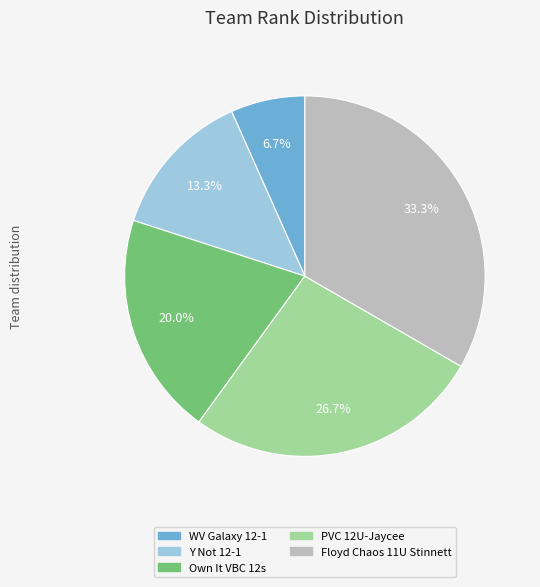

Does any single category account for the majority?

No